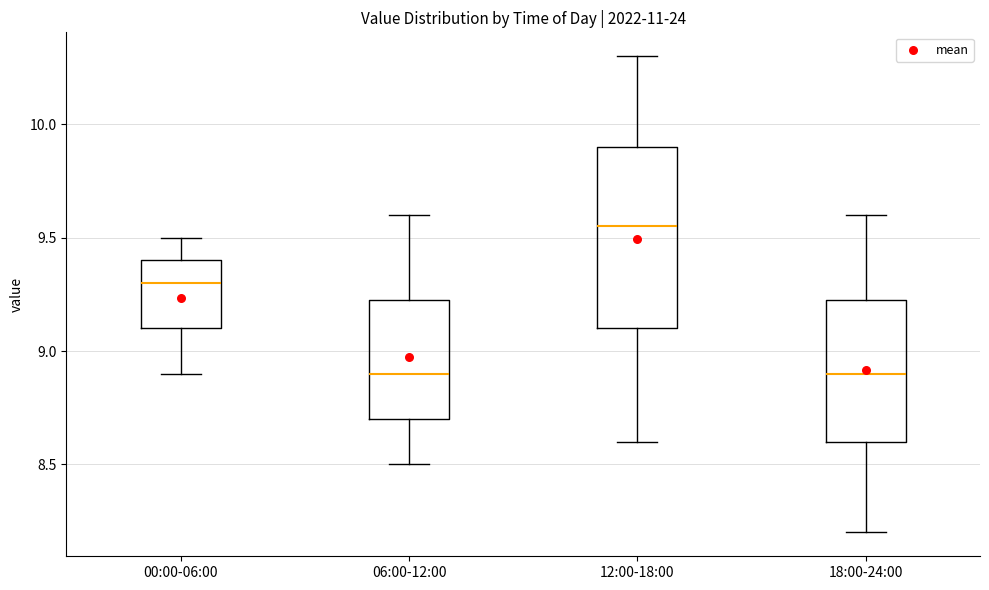

Reading left to right, transcribe this box plot: for each box, give where its median line is, the range the box spans, and where its two whiskers end, as read against the y-axis. The values are not printed on the chart, so give them approximately, as read against the axis.

00:00-06:00: median 9.30, box 9.10 to 9.40, whiskers 8.90 to 9.50
06:00-12:00: median 8.90, box 8.70 to 9.25, whiskers 8.50 to 9.60
12:00-18:00: median 9.55, box 9.10 to 9.90, whiskers 8.60 to 10.30
18:00-24:00: median 8.90, box 8.60 to 9.25, whiskers 8.20 to 9.60